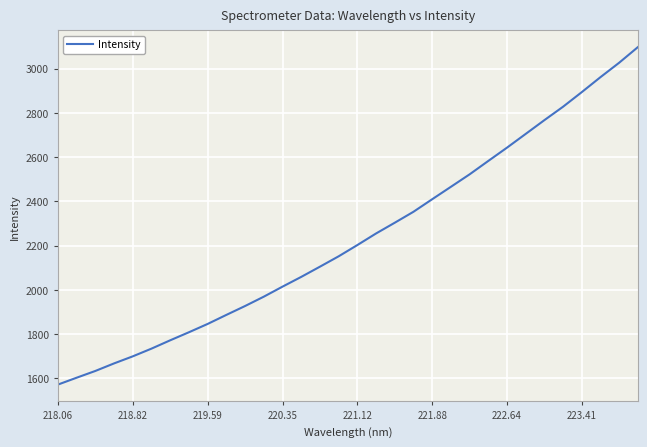

What is the smallest value displayed?

1571.5